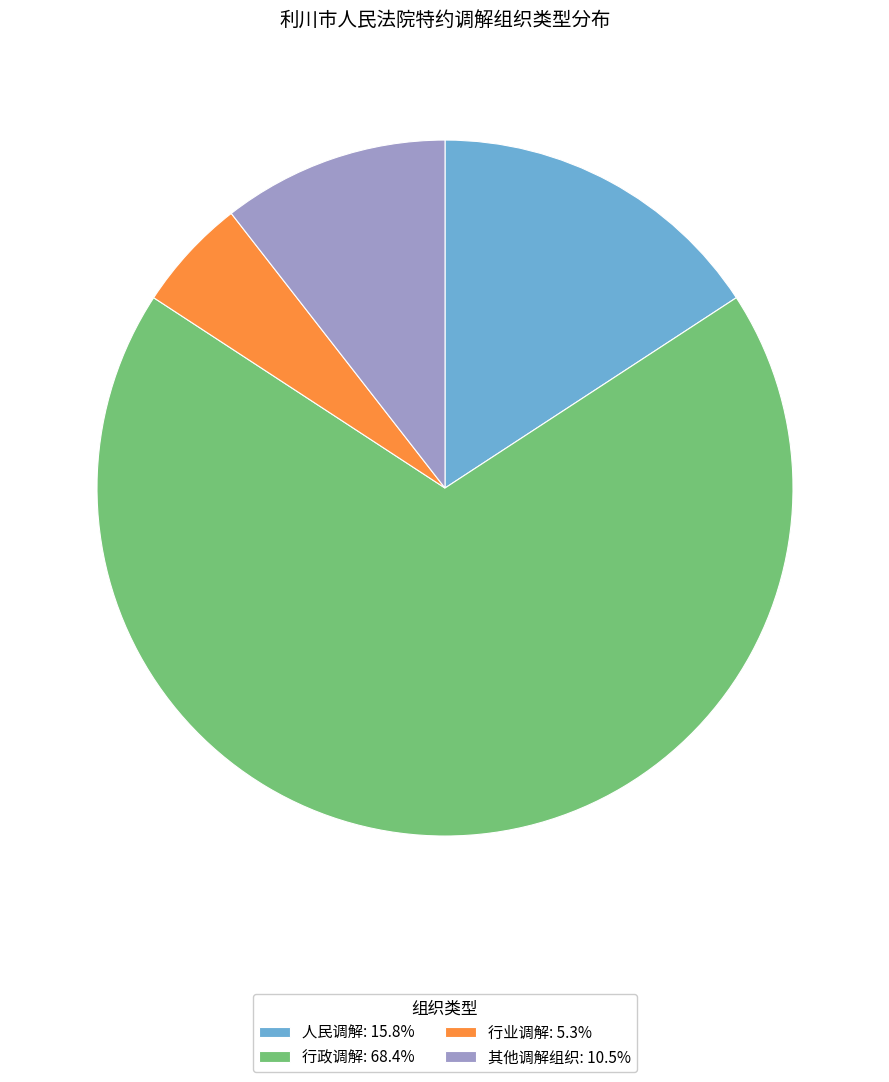

What is the ratio of the value at 其他调解组织: 10.5% to the value at 行业调解: 5.3%?

2.0